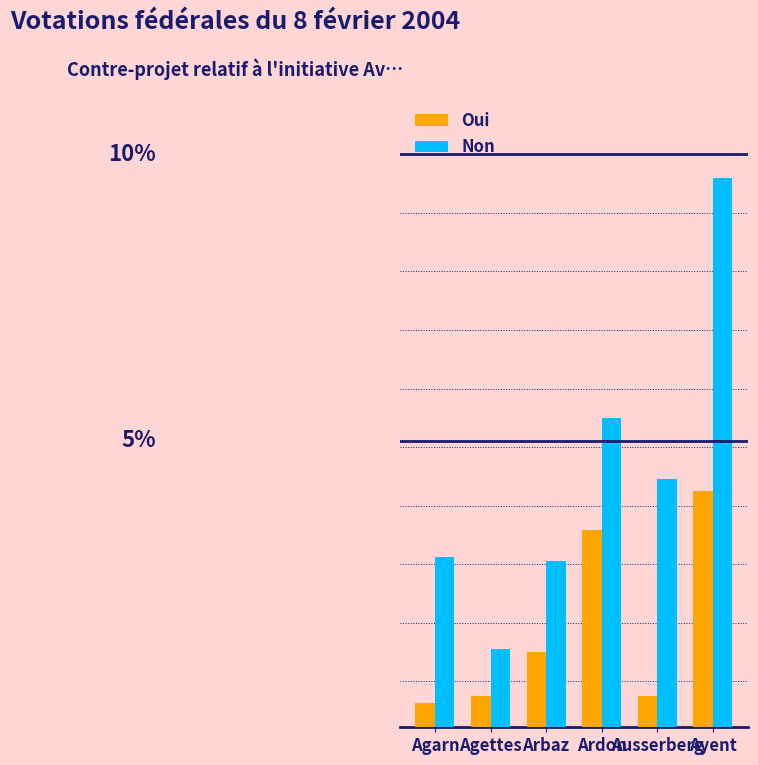

Reading left to right, what are all the values shown in this chart?

Oui: Agarn=21	Agettes=27	Arbaz=66	Ardon=172	Ausserberg=27	Ayent=206
Non: Agarn=149	Agettes=68	Arbaz=145	Ardon=270	Ausserberg=217	Ayent=479